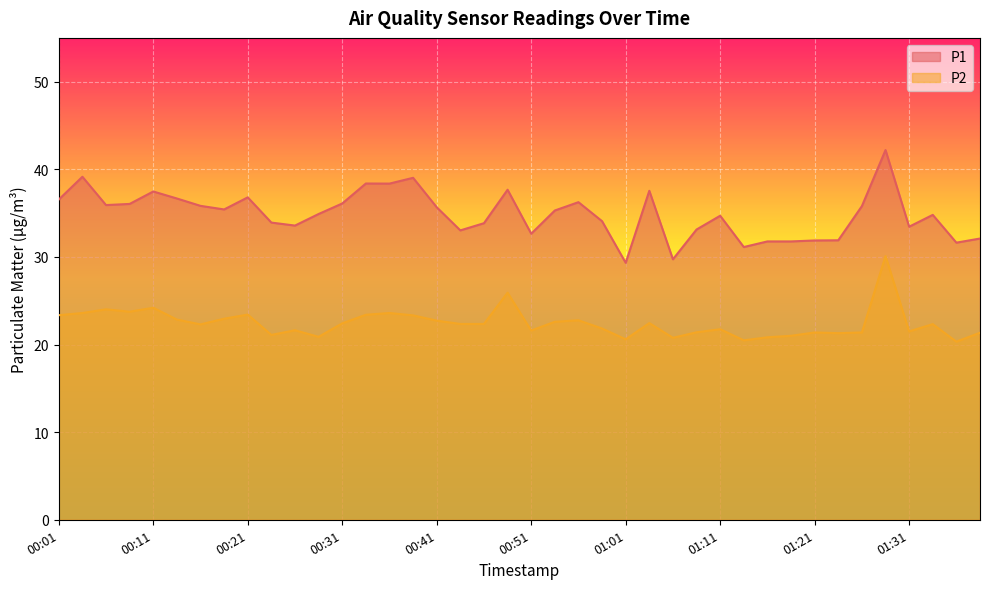

Which series changed the most between 00:39 and 01:04?

P1